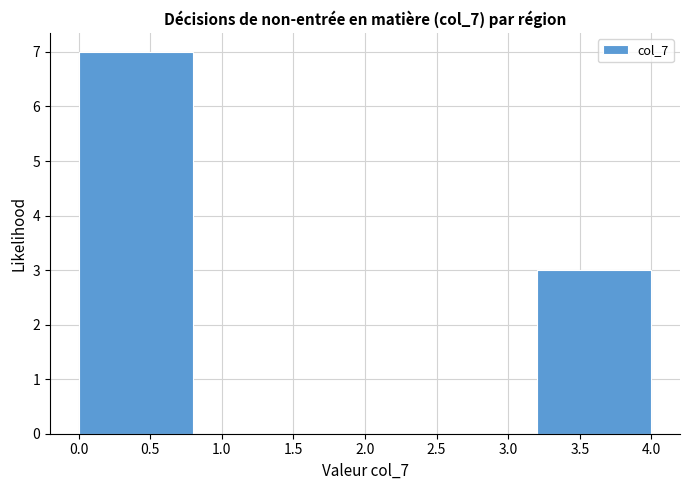

Reading left to right, list every bar in this chart as the range it spans on the x-axis followed by its height. The values are not printed on the chart, so give them approximately, as read against the axis.

0.0 to 0.8: 7
0.8 to 1.6: 0
1.6 to 2.4: 0
2.4 to 3.2: 0
3.2 to 4.0: 3